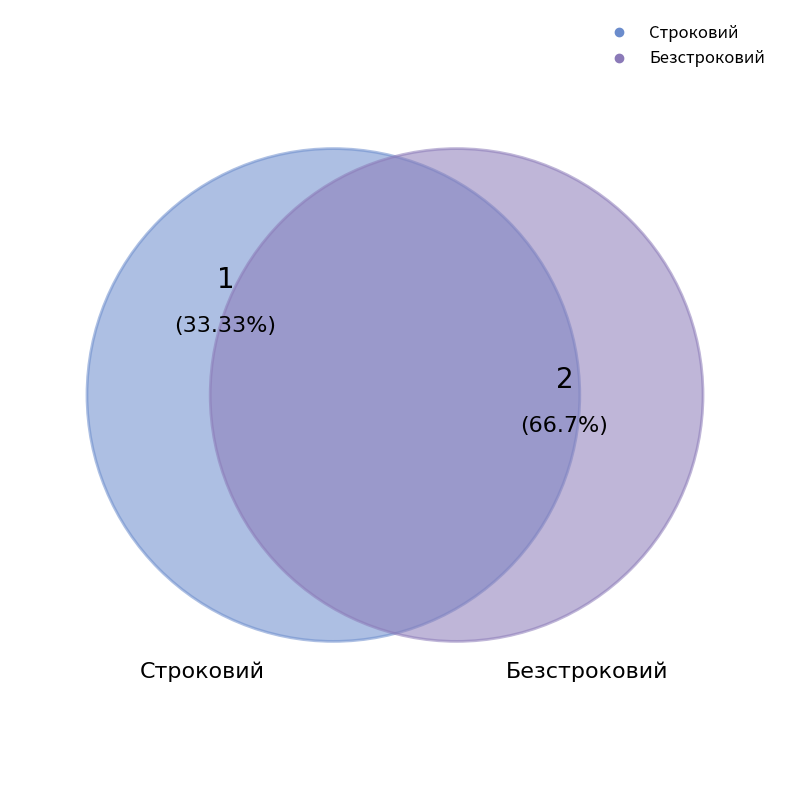

To the nearest percent, what is the difference between the Строковий and Безстроковий slice percentages?

33%